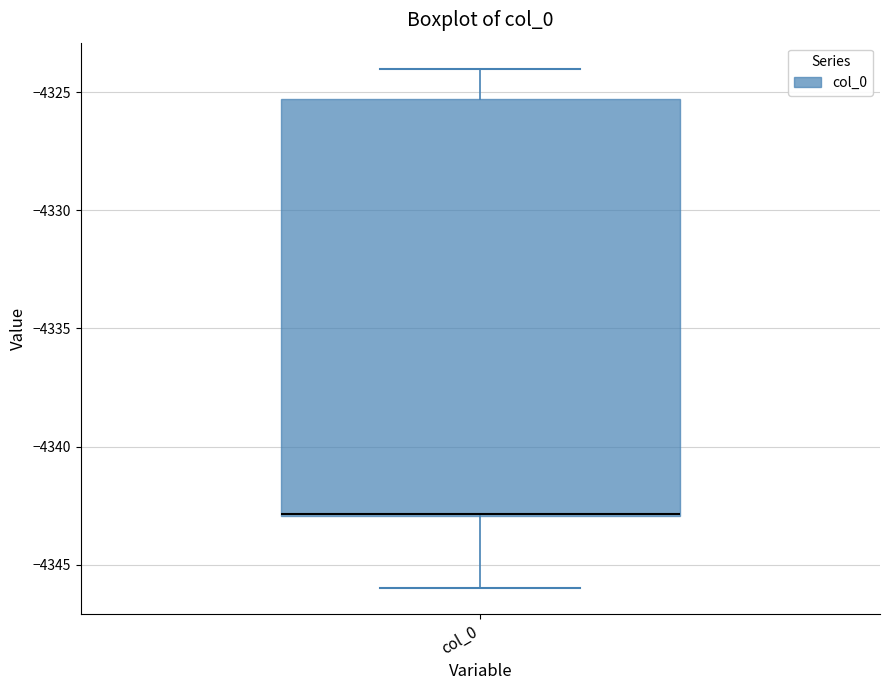

Where does the lower whisker of the box for col_0 end on the y-axis? The values are not printed on the chart, so give them approximately, as read against the axis.

-4346.0